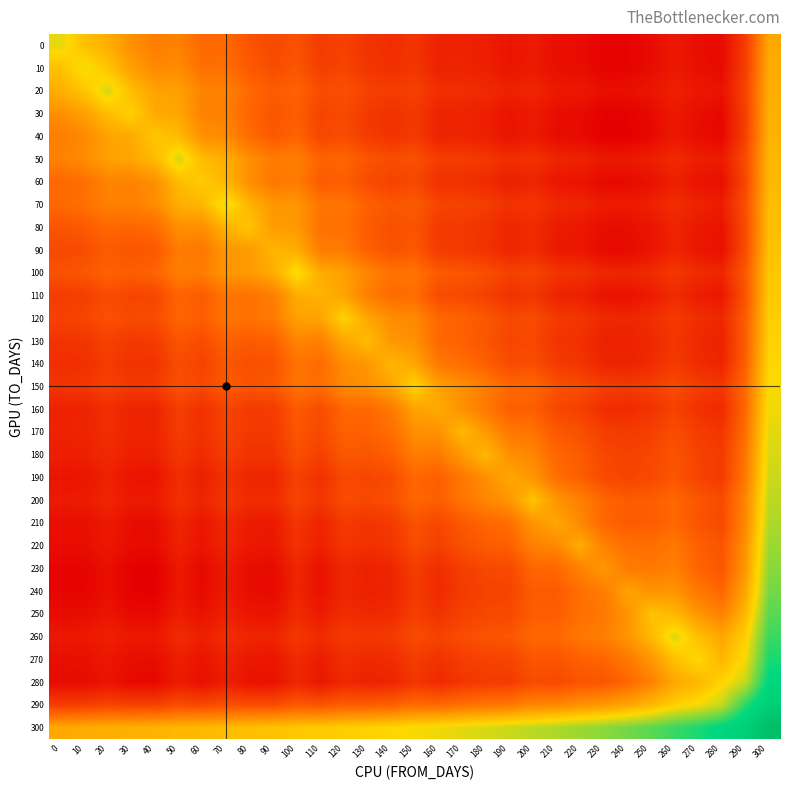

Reading right to left, extract all data points from this chart.

0: 300=9.4	290=8.0	280=7.3	270=7.4	260=7.5	250=7.4	240=7.3	230=7.3	220=7.4	210=7.4	200=7.6	190=7.5	180=7.6	170=7.7	160=7.7	150=7.9	140=7.8	130=7.9	120=8.1	110=8.0	100=8.3	90=8.2	80=8.4	70=8.6	60=8.6	50=8.9	40=8.9	30=9.1	20=9.5	10=9.7	0=10.1
10: 300=9.5	290=8.1	280=7.3	270=7.4	260=7.5	250=7.4	240=7.3	230=7.3	220=7.4	210=7.4	200=7.6	190=7.5	180=7.6	170=7.7	160=7.7	150=7.9	140=7.9	130=7.9	120=8.1	110=8.1	100=8.4	90=8.3	80=8.4	70=8.7	60=8.7	50=9.1	40=9.0	30=9.3	20=9.8	10=10.1	0=9.7
20: 300=9.5	290=8.1	280=7.5	270=7.5	260=7.7	250=7.5	240=7.4	230=7.4	220=7.5	210=7.6	200=7.7	190=7.7	180=7.8	170=7.8	160=7.8	150=8.1	140=8.0	130=8.1	120=8.3	110=8.2	100=8.6	90=8.5	80=8.6	70=8.9	60=9.0	50=9.3	40=9.3	30=9.7	20=10.2	10=9.8	0=9.5
30: 300=9.5	290=8.1	280=7.3	270=7.4	260=7.5	250=7.3	240=7.2	230=7.2	220=7.4	210=7.4	200=7.6	190=7.5	180=7.6	170=7.7	160=7.7	150=8.0	140=7.9	130=8.0	120=8.2	110=8.1	100=8.5	90=8.4	80=8.6	70=8.9	60=9.0	50=9.4	40=9.4	30=9.9	20=9.7	10=9.3	0=9.1
40: 300=9.5	290=8.1	280=7.3	270=7.4	260=7.5	250=7.3	240=7.2	230=7.2	220=7.3	210=7.4	200=7.6	190=7.5	180=7.6	170=7.7	160=7.7	150=8.0	140=7.9	130=8.0	120=8.3	110=8.2	100=8.6	90=8.4	80=8.7	70=9.1	60=9.1	50=9.6	40=9.8	30=9.4	20=9.3	10=9.0	0=8.9
50: 300=9.6	290=8.2	280=7.6	270=7.6	260=7.8	250=7.6	240=7.5	230=7.5	220=7.7	210=7.7	200=7.9	190=7.8	180=8.0	170=8.0	160=8.0	150=8.3	140=8.3	130=8.4	120=8.6	110=8.6	100=8.9	90=8.9	80=9.1	70=9.5	60=9.6	50=10.2	40=9.6	30=9.4	20=9.3	10=9.1	0=8.9
60: 300=9.6	290=8.2	280=7.4	270=7.5	260=7.6	250=7.4	240=7.3	230=7.3	220=7.5	210=7.5	200=7.7	190=7.6	180=7.8	170=7.9	160=7.9	150=8.2	140=8.1	130=8.2	120=8.5	110=8.5	100=8.9	90=8.8	80=9.1	70=9.6	60=9.8	50=9.6	40=9.1	30=9.0	20=9.0	10=8.7	0=8.6
70: 300=9.7	290=8.3	280=7.6	270=7.7	260=7.8	250=7.7	240=7.6	230=7.6	220=7.7	210=7.8	200=7.9	190=7.9	180=8.0	170=8.1	160=8.1	150=8.4	140=8.4	130=8.5	120=8.8	110=8.8	100=9.2	90=9.2	80=9.6	70=10.1	60=9.6	50=9.5	40=9.1	30=8.9	20=8.9	10=8.7	0=8.6
80: 300=9.7	290=8.3	280=7.5	270=7.5	260=7.7	250=7.5	240=7.4	230=7.4	220=7.5	210=7.6	200=7.8	190=7.7	180=7.9	170=8.0	160=8.0	150=8.4	140=8.3	130=8.4	120=8.7	110=8.7	100=9.2	90=9.3	80=9.8	70=9.6	60=9.1	50=9.1	40=8.7	30=8.6	20=8.6	10=8.4	0=8.4
90: 300=9.7	290=8.3	280=7.4	270=7.5	260=7.7	250=7.5	240=7.3	230=7.3	220=7.5	210=7.5	200=7.8	190=7.7	180=7.9	170=8.0	160=8.0	150=8.4	140=8.3	130=8.5	120=8.9	110=8.9	100=9.5	90=9.6	80=9.3	70=9.2	60=8.8	50=8.9	40=8.4	30=8.4	20=8.5	10=8.3	0=8.2
100: 300=9.8	290=8.4	280=7.7	270=7.8	260=8.0	250=7.8	240=7.7	230=7.7	220=7.9	210=7.9	200=8.1	190=8.1	180=8.3	170=8.4	160=8.4	150=8.8	140=8.8	130=9.0	120=9.3	110=9.5	100=10.1	90=9.5	80=9.2	70=9.2	60=8.9	50=8.9	40=8.6	30=8.5	20=8.6	10=8.4	0=8.3
110: 300=9.8	290=8.4	280=7.5	270=7.6	260=7.8	250=7.6	240=7.4	230=7.4	220=7.6	210=7.7	200=8.0	190=7.9	180=8.1	170=8.2	160=8.2	150=8.7	140=8.7	130=8.9	120=9.4	110=9.6	100=9.5	90=8.9	80=8.7	70=8.8	60=8.5	50=8.6	40=8.2	30=8.1	20=8.2	10=8.1	0=8.0
120: 300=9.9	290=8.5	280=7.7	270=7.8	260=8.0	250=7.8	240=7.7	230=7.8	220=7.9	210=8.0	200=8.2	190=8.2	180=8.4	170=8.5	160=8.6	150=9.0	140=9.1	130=9.4	120=9.9	110=9.4	100=9.3	90=8.9	80=8.7	70=8.8	60=8.5	50=8.6	40=8.3	30=8.2	20=8.3	10=8.1	0=8.1
130: 300=9.9	290=8.5	280=7.7	270=7.8	260=8.0	250=7.7	240=7.6	230=7.7	220=7.9	210=7.9	200=8.2	190=8.1	180=8.4	170=8.5	160=8.6	150=9.1	140=9.2	130=9.6	120=9.4	110=8.9	100=9.0	90=8.5	80=8.4	70=8.5	60=8.2	50=8.4	40=8.0	30=8.0	20=8.1	10=7.9	0=7.9
140: 300=10.0	290=8.5	280=7.7	270=7.8	260=8.0	250=7.8	240=7.7	230=7.7	220=7.9	210=8.0	200=8.3	190=8.2	180=8.5	170=8.7	160=8.8	150=9.4	140=9.6	130=9.2	120=9.1	110=8.7	100=8.8	90=8.3	80=8.3	70=8.4	60=8.1	50=8.3	40=7.9	30=7.9	20=8.0	10=7.9	0=7.8
150: 300=10.0	290=8.7	280=7.9	270=8.0	260=8.2	250=8.1	240=8.0	230=8.0	220=8.2	210=8.3	200=8.6	190=8.6	180=8.9	170=9.1	160=9.3	150=10.0	140=9.4	130=9.1	120=9.0	110=8.7	100=8.8	90=8.4	80=8.4	70=8.4	60=8.2	50=8.3	40=8.0	30=8.0	20=8.1	10=7.9	0=7.9
160: 300=10.1	290=8.6	280=7.8	270=7.9	260=8.1	250=7.9	240=7.8	230=7.8	220=8.1	210=8.2	200=8.5	190=8.5	180=8.8	170=9.1	160=9.4	150=9.3	140=8.8	130=8.6	120=8.6	110=8.2	100=8.4	90=8.0	80=8.0	70=8.1	60=7.9	50=8.0	40=7.7	30=7.7	20=7.8	10=7.7	0=7.7
170: 300=10.2	290=8.7	280=7.9	270=8.0	260=8.3	250=8.1	240=8.0	230=8.1	220=8.3	210=8.4	200=8.8	190=8.8	180=9.2	170=9.6	160=9.1	150=9.1	140=8.7	130=8.5	120=8.5	110=8.2	100=8.4	90=8.0	80=8.0	70=8.1	60=7.9	50=8.0	40=7.7	30=7.7	20=7.8	10=7.7	0=7.7
180: 300=10.2	290=8.8	280=8.0	270=8.1	260=8.3	250=8.2	240=8.1	230=8.2	220=8.4	210=8.6	200=9.0	190=9.1	180=9.6	170=9.2	160=8.8	150=8.9	140=8.5	130=8.4	120=8.4	110=8.1	100=8.3	90=7.9	80=7.9	70=8.0	60=7.8	50=8.0	40=7.6	30=7.6	20=7.8	10=7.6	0=7.6
190: 300=10.3	290=8.8	280=8.0	270=8.1	260=8.4	250=8.2	240=8.1	230=8.2	220=8.5	210=8.7	200=9.2	190=9.4	180=9.1	170=8.8	160=8.5	150=8.6	140=8.2	130=8.1	120=8.2	110=7.9	100=8.1	90=7.7	80=7.7	70=7.9	60=7.6	50=7.8	40=7.5	30=7.5	20=7.7	10=7.5	0=7.5
200: 300=10.4	290=9.0	280=8.2	270=8.4	260=8.6	250=8.5	240=8.5	230=8.6	220=8.9	210=9.2	200=9.7	190=9.2	180=9.0	170=8.8	160=8.5	150=8.6	140=8.3	130=8.2	120=8.2	110=8.0	100=8.1	90=7.8	80=7.8	70=7.9	60=7.7	50=7.9	40=7.6	30=7.6	20=7.7	10=7.6	0=7.6
210: 300=10.5	290=9.0	280=8.2	270=8.4	260=8.6	250=8.5	240=8.5	230=8.6	220=9.0	210=9.4	200=9.2	190=8.7	180=8.6	170=8.4	160=8.2	150=8.3	140=8.0	130=7.9	120=8.0	110=7.7	100=7.9	90=7.5	80=7.6	70=7.8	60=7.5	50=7.7	40=7.4	30=7.4	20=7.6	10=7.4	0=7.4
220: 300=10.6	290=9.1	280=8.4	270=8.5	260=8.8	250=8.7	240=8.7	230=8.9	220=9.5	210=9.0	200=8.9	190=8.5	180=8.4	170=8.3	160=8.1	150=8.2	140=7.9	130=7.9	120=7.9	110=7.6	100=7.9	90=7.5	80=7.5	70=7.7	60=7.5	50=7.7	40=7.3	30=7.4	20=7.5	10=7.4	0=7.4
230: 300=10.7	290=9.2	280=8.4	270=8.6	260=8.9	250=8.8	240=8.9	230=9.2	220=8.9	210=8.6	200=8.6	190=8.2	180=8.2	170=8.1	160=7.8	150=8.0	140=7.7	130=7.7	120=7.8	110=7.4	100=7.7	90=7.3	80=7.4	70=7.6	60=7.3	50=7.5	40=7.2	30=7.2	20=7.4	10=7.3	0=7.3
240: 300=10.8	290=9.4	280=8.6	270=8.8	260=9.2	250=9.2	240=9.4	230=8.9	220=8.7	210=8.5	200=8.5	190=8.1	180=8.1	170=8.0	160=7.8	150=8.0	140=7.7	130=7.6	120=7.7	110=7.4	100=7.7	90=7.3	80=7.4	70=7.6	60=7.3	50=7.5	40=7.2	30=7.2	20=7.4	10=7.3	0=7.3
250: 300=10.9	290=9.6	280=8.9	270=9.2	260=9.6	250=9.7	240=9.2	230=8.8	220=8.7	210=8.5	200=8.5	190=8.2	180=8.2	170=8.1	160=7.9	150=8.1	140=7.8	130=7.7	120=7.8	110=7.6	100=7.8	90=7.5	80=7.5	70=7.7	60=7.4	50=7.6	40=7.3	30=7.3	20=7.5	10=7.4	0=7.4
260: 300=11.1	290=9.9	280=9.4	270=9.7	260=10.2	250=9.6	240=9.2	230=8.9	220=8.8	210=8.6	200=8.6	190=8.4	180=8.3	170=8.3	160=8.1	150=8.2	140=8.0	130=8.0	120=8.0	110=7.8	100=8.0	90=7.7	80=7.7	70=7.8	60=7.6	50=7.8	40=7.5	30=7.5	20=7.7	10=7.5	0=7.5
270: 300=11.3	290=10.1	280=9.6	270=10.0	260=9.7	250=9.2	240=8.8	230=8.6	220=8.5	210=8.4	200=8.4	190=8.1	180=8.1	170=8.0	160=7.9	150=8.0	140=7.8	130=7.8	120=7.8	110=7.6	100=7.8	90=7.5	80=7.5	70=7.7	60=7.5	50=7.6	40=7.4	30=7.4	20=7.5	10=7.4	0=7.4
280: 300=11.5	290=10.3	280=10.0	270=9.6	260=9.4	250=8.9	240=8.6	230=8.4	220=8.4	210=8.2	200=8.2	190=8.0	180=8.0	170=7.9	160=7.8	150=7.9	140=7.7	130=7.7	120=7.7	110=7.5	100=7.7	90=7.4	80=7.5	70=7.6	60=7.4	50=7.6	40=7.3	30=7.3	20=7.5	10=7.3	0=7.3
290: 300=11.9	290=11.2	280=10.3	270=10.1	260=9.9	250=9.6	240=9.4	230=9.2	220=9.1	210=9.0	200=9.0	190=8.8	180=8.8	170=8.7	160=8.6	150=8.7	140=8.5	130=8.5	120=8.5	110=8.4	100=8.4	90=8.3	80=8.3	70=8.3	60=8.2	50=8.2	40=8.1	30=8.1	20=8.1	10=8.1	0=8.0
300: 300=12.8	290=11.9	280=11.5	270=11.3	260=11.1	250=10.9	240=10.8	230=10.7	220=10.6	210=10.5	200=10.4	190=10.3	180=10.2	170=10.2	160=10.1	150=10.0	140=10.0	130=9.9	120=9.9	110=9.8	100=9.8	90=9.7	80=9.7	70=9.7	60=9.6	50=9.6	40=9.5	30=9.5	20=9.5	10=9.5	0=9.4